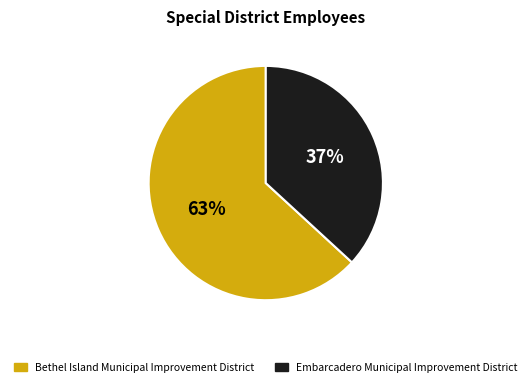

What is the majority slice?

Bethel Island Municipal Improvement District